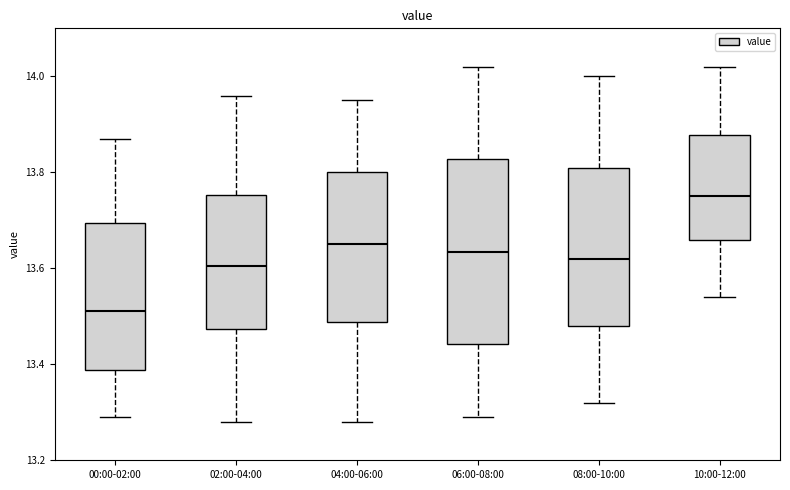

Which box's median line is the lowest?

00:00-02:00